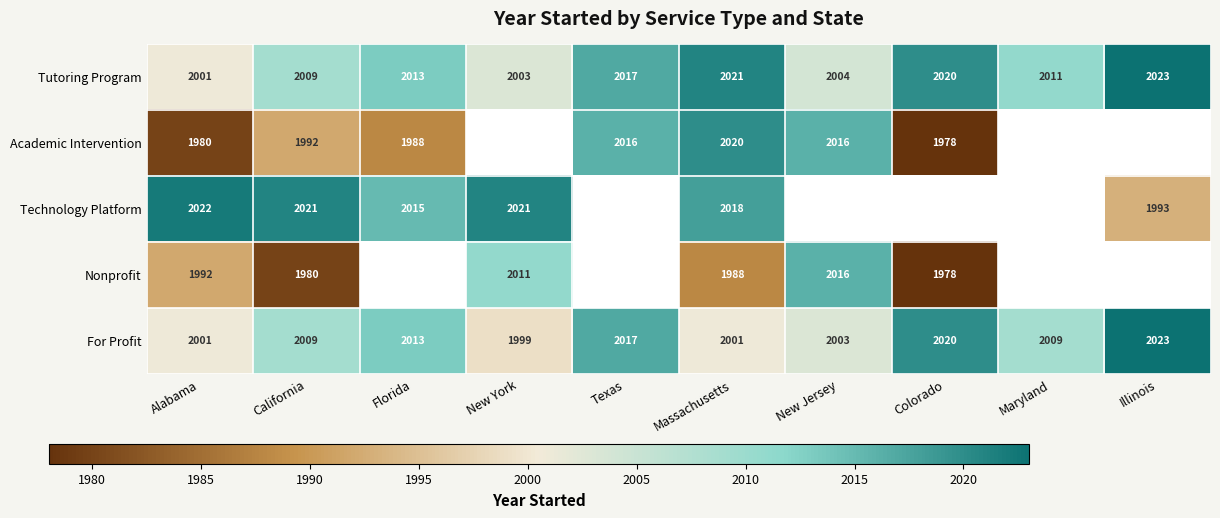

True or false: Nonprofit has a value of 1200 at Massachusetts.

False